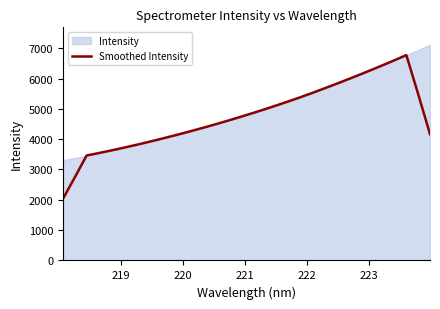

Does the chart display data point markers on the line(s)?

No